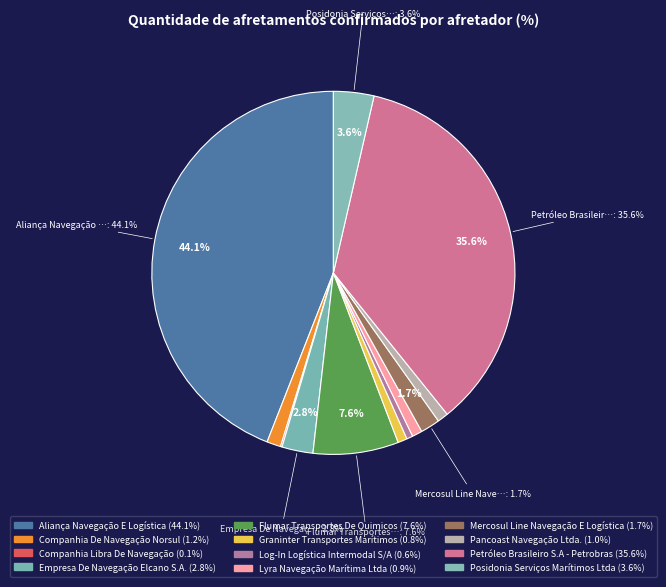

Which has a higher value, Petróleo Brasileiro S.A - Petrobras or Graninter Transportes Marítimos?

Petróleo Brasileiro S.A - Petrobras